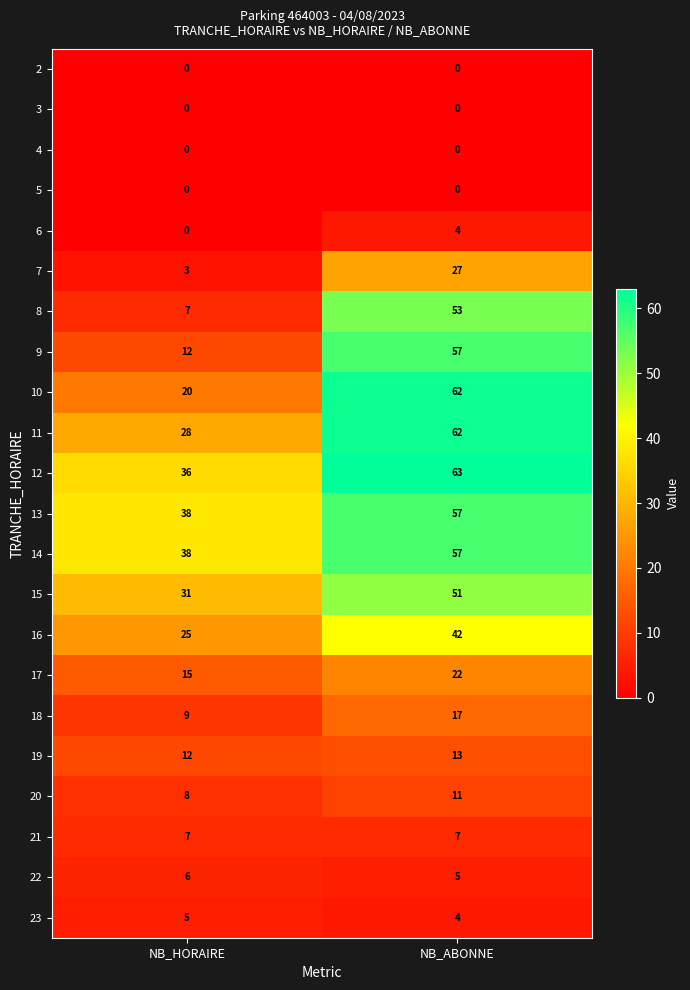

Where is 6 nearest to the value 2?

NB_HORAIRE